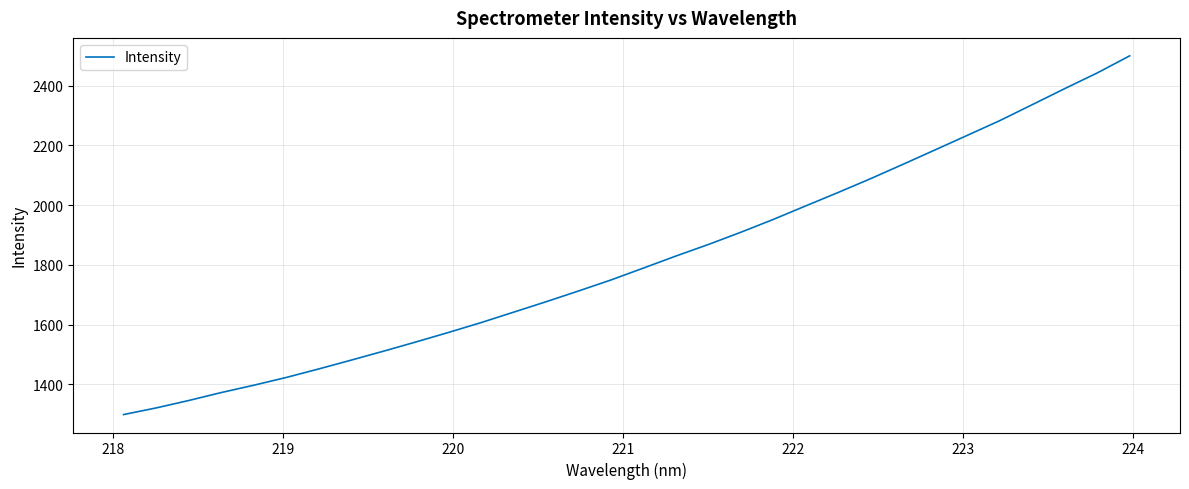

What is the sum of all values?

58080.8